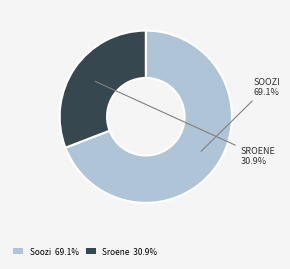

How many segments does this pie chart have?

2